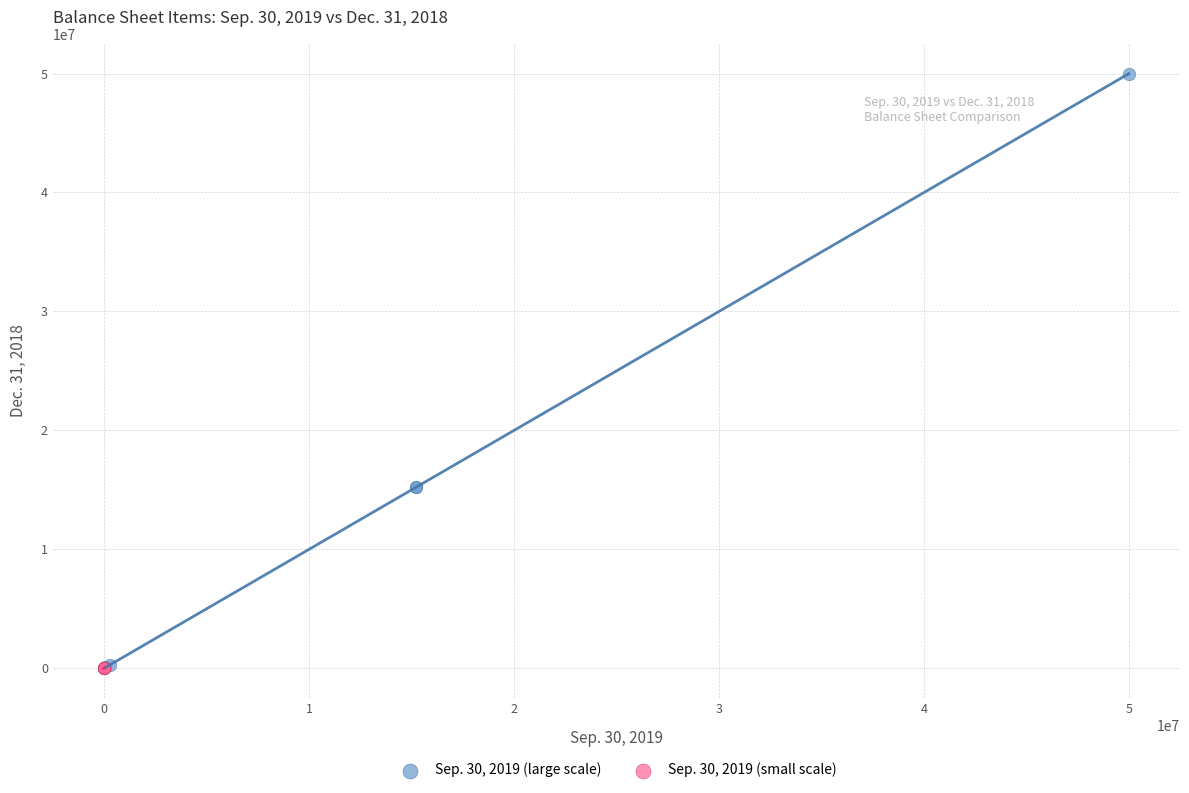

Which series contains the highest Y value?

Sep. 30, 2019 (large scale)